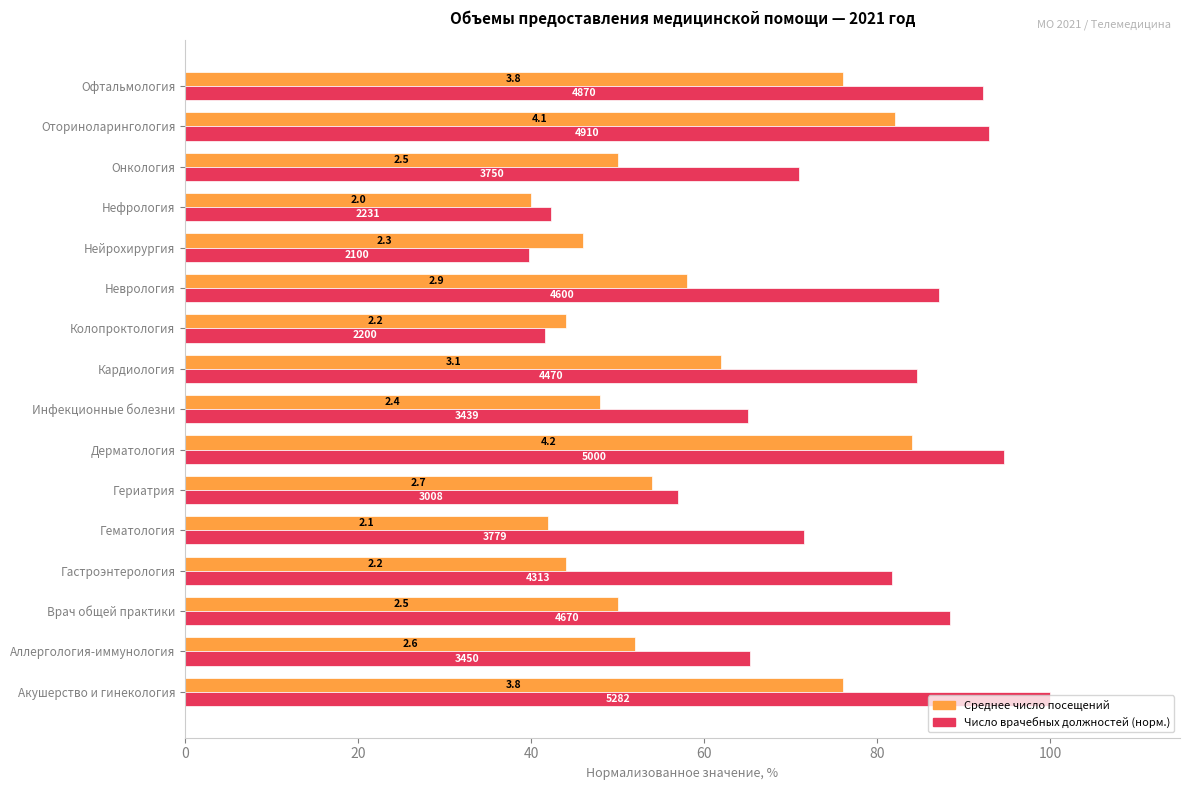

What are all the series names shown in the legend?

Среднее число посещений, Число врачебных должностей (норм.)